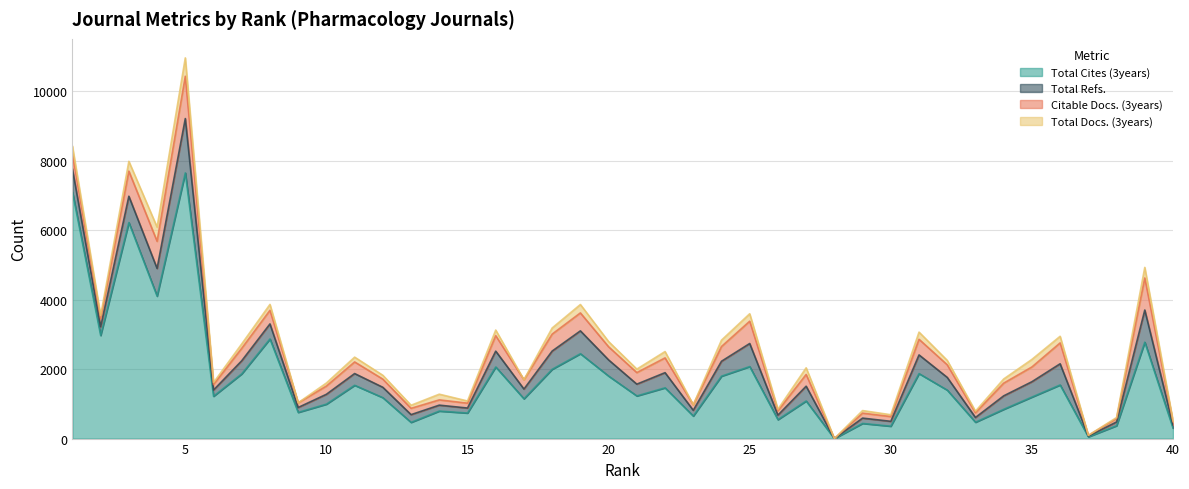

Reading right to left, what are all the values shown in this chart?

Total Cites (3years): 40=302	39=2778	38=371	37=51	36=1545	35=1196	34=843	33=471	32=1396	31=1872	30=357	29=437	28=0	27=1083	26=546	25=2075	24=1798	23=650	22=1463	21=1229	20=1801	19=2445	18=1996	17=1147	16=2063	15=736	14=793	13=467	12=1179	11=1536	10=992	9=755	8=2870	7=1865	6=1219	5=7654	4=4103	3=6223	2=2971	1=7103
Total Docs. (3years): 40=28	39=304	38=28	37=0	36=191	35=218	34=120	33=44	32=127	31=207	30=53	29=74	28=0	27=191	26=42	25=215	24=183	23=0	22=183	21=100	20=150	19=242	18=176	17=0	16=161	15=63	14=164	13=88	12=111	11=138	10=88	9=0	8=170	7=127	6=56	5=529	4=408	3=282	2=86	1=219
Total Refs.: 40=93	39=925	38=108	37=21	36=610	35=442	34=388	33=137	32=366	31=538	30=140	29=153	28=0	27=426	26=130	25=664	24=429	23=165	22=436	21=339	20=465	19=658	18=525	17=280	16=456	15=144	14=170	13=223	12=298	11=337	10=284	9=141	8=433	7=377	6=179	5=1564	4=798	3=758	2=251	1=663
Citable Docs. (3years): 40=89	39=924	38=100	37=21	36=601	35=425	34=366	33=137	32=363	31=450	30=137	29=143	28=0	27=338	26=127	25=642	24=425	23=159	22=425	21=333	20=378	19=517	18=489	17=268	16=446	15=140	14=152	13=182	12=235	11=335	10=237	9=135	8=392	7=359	6=160	5=1219	4=782	3=723	2=237	1=437